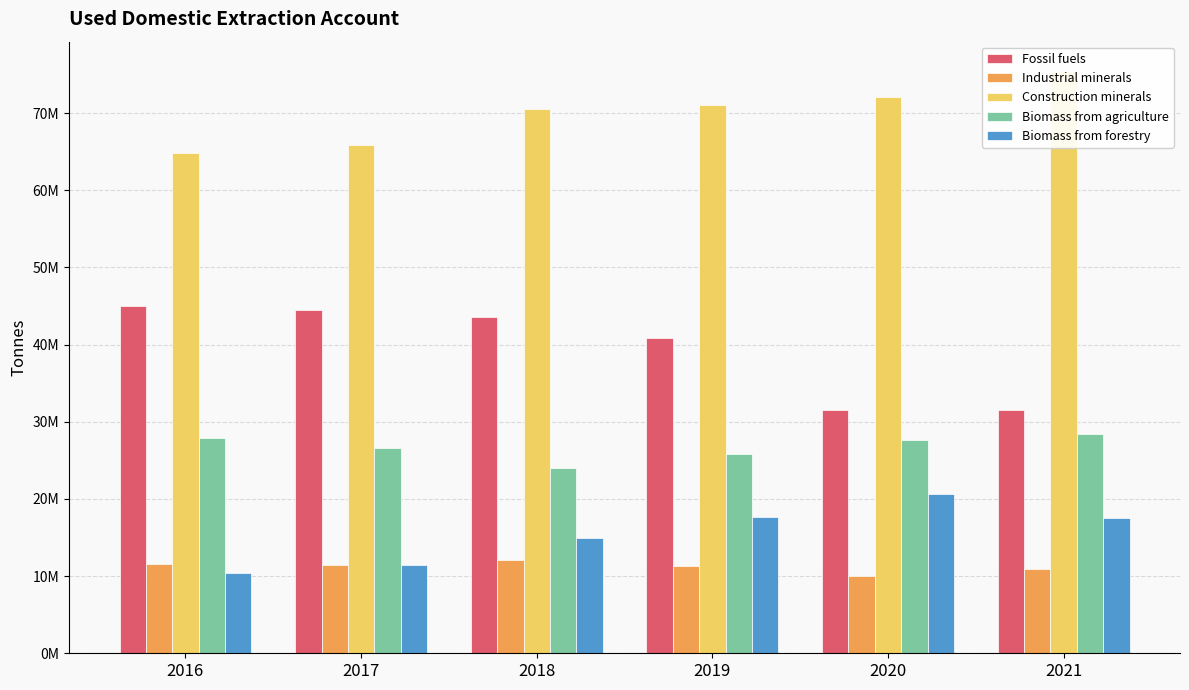

Which category has the highest value in the Biomass from agriculture series?

2021